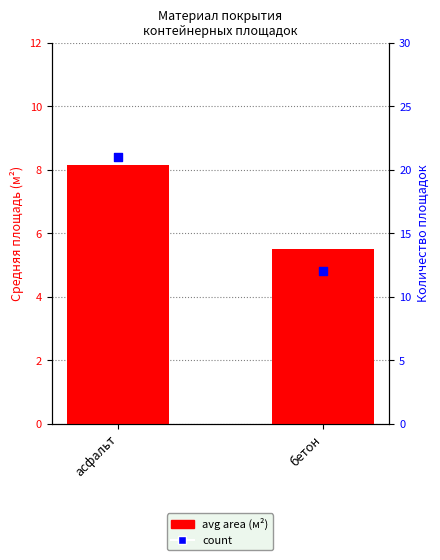

Which series contains the lowest Y value?

avg area (м²)